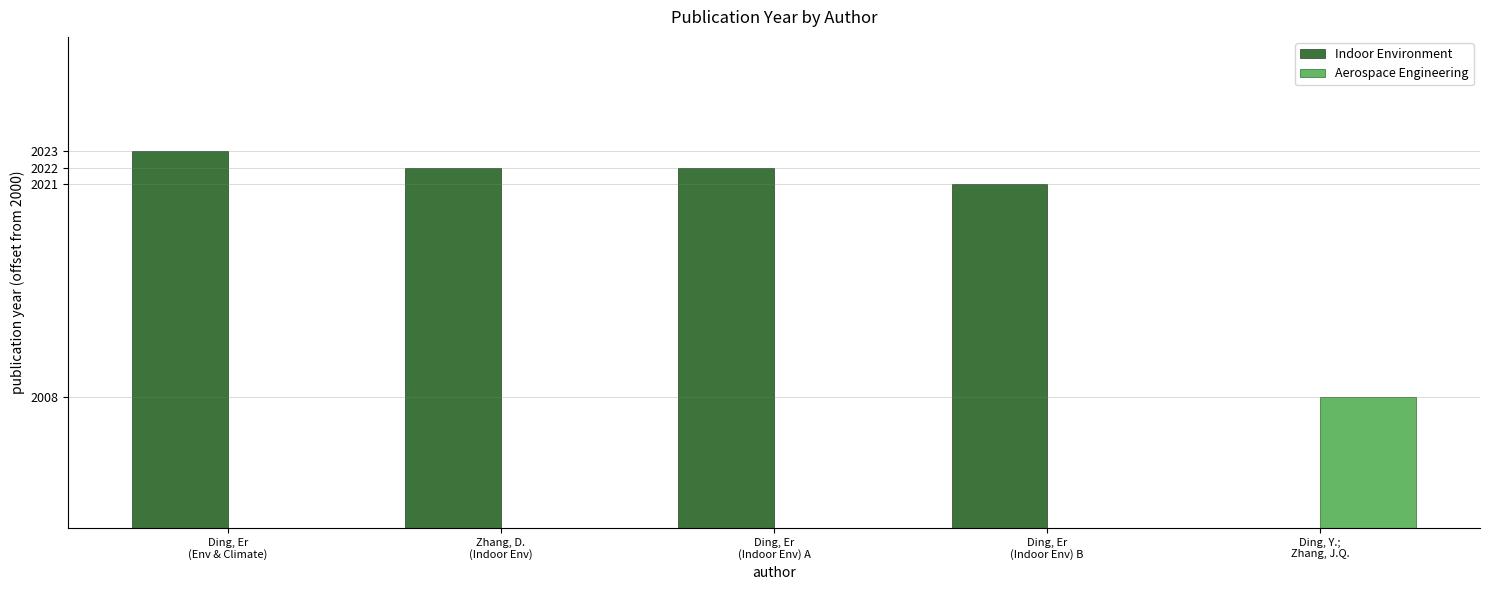

The chart shows a value of 22 at Zhang, D.
(Indoor Env). True or false?

True